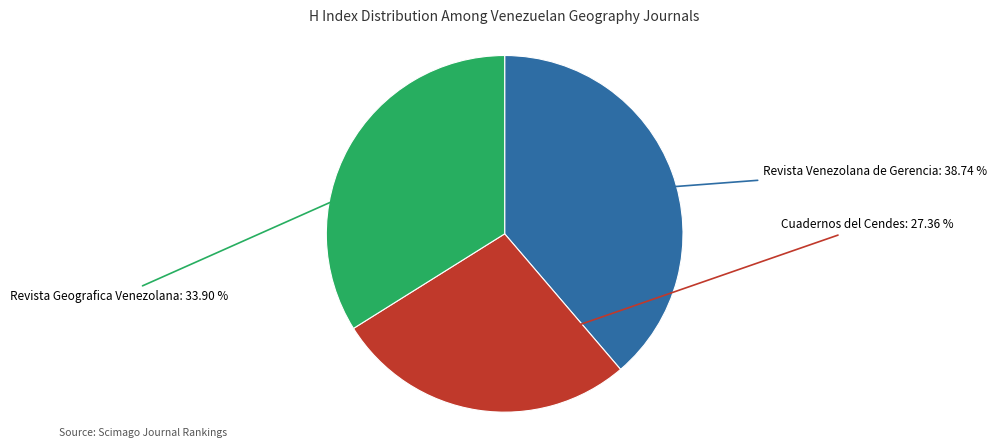

Does any single category account for the majority?

No